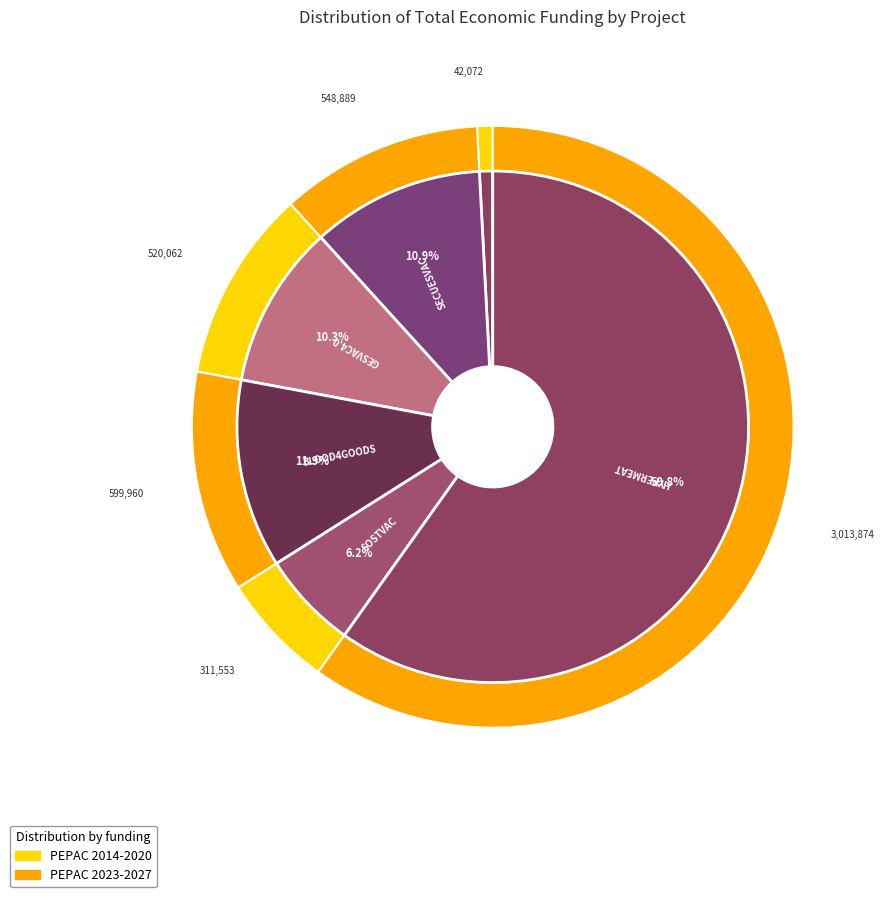

Between EVNA Operational Group and HYPERMEAT Operational Group, which is larger?

HYPERMEAT Operational Group